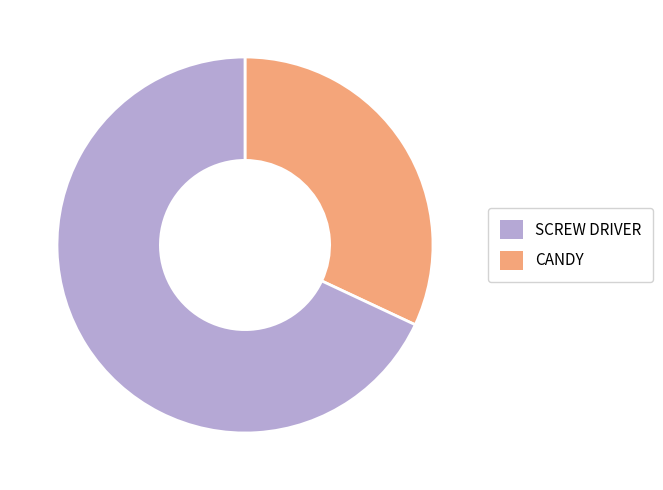

What is the ratio of the value at SCREW DRIVER to the value at CANDY?

0.5